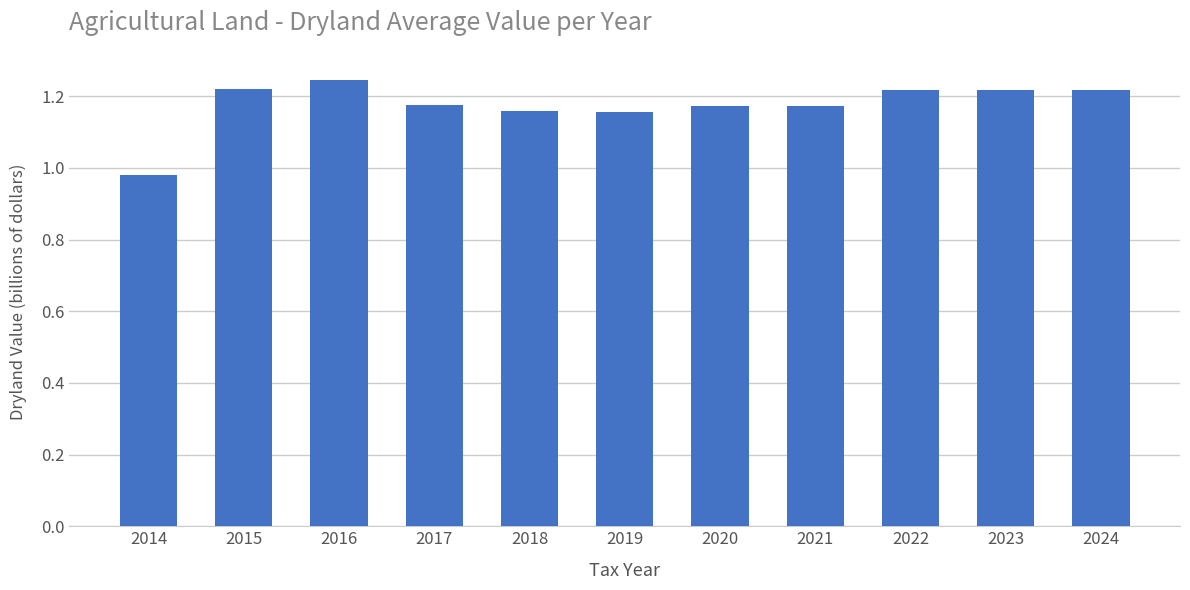

What is the change in value from 2015 to 2019?

-0.1